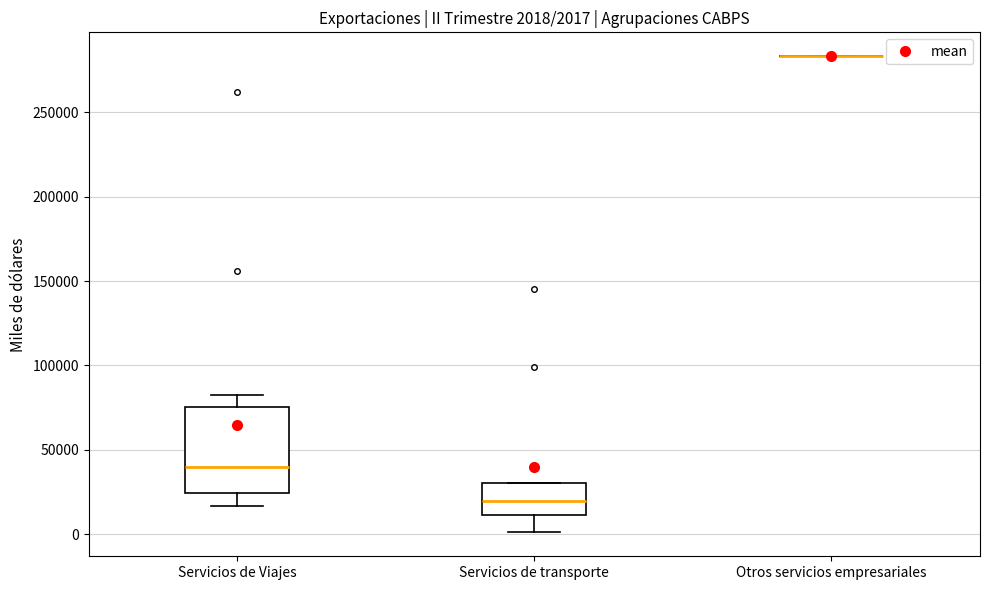

Which box is the tallest, from its lower edge to its upper edge?

Servicios de Viajes